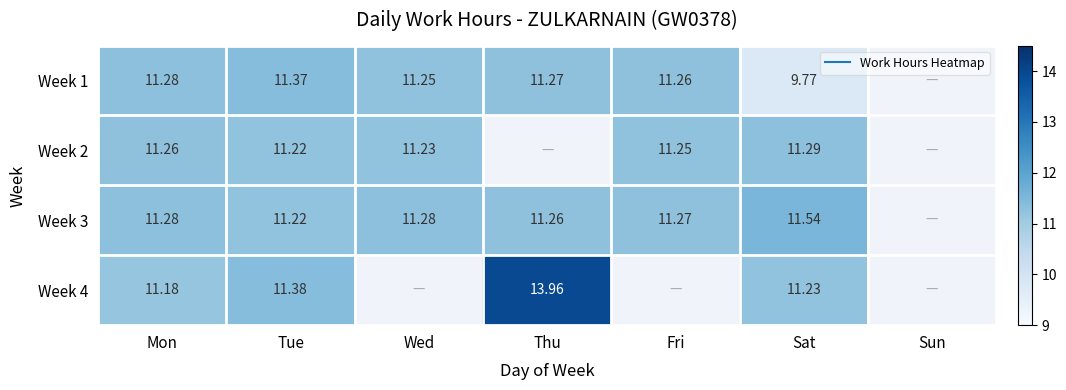

Is it true that Week 2 equals 11.3 at Mon?

True